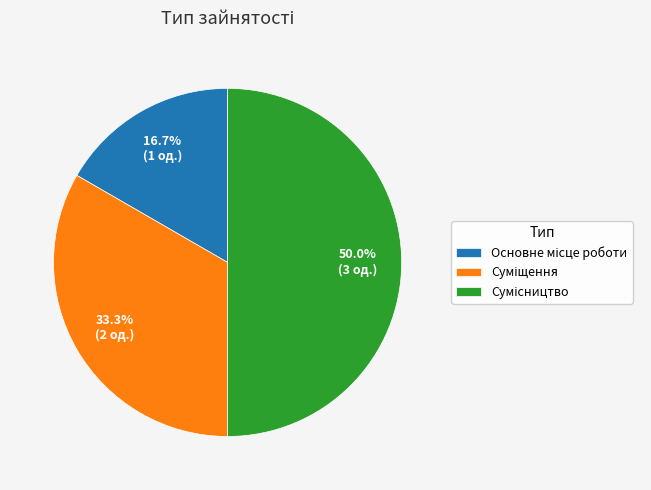

How many slices are in this pie chart?

3